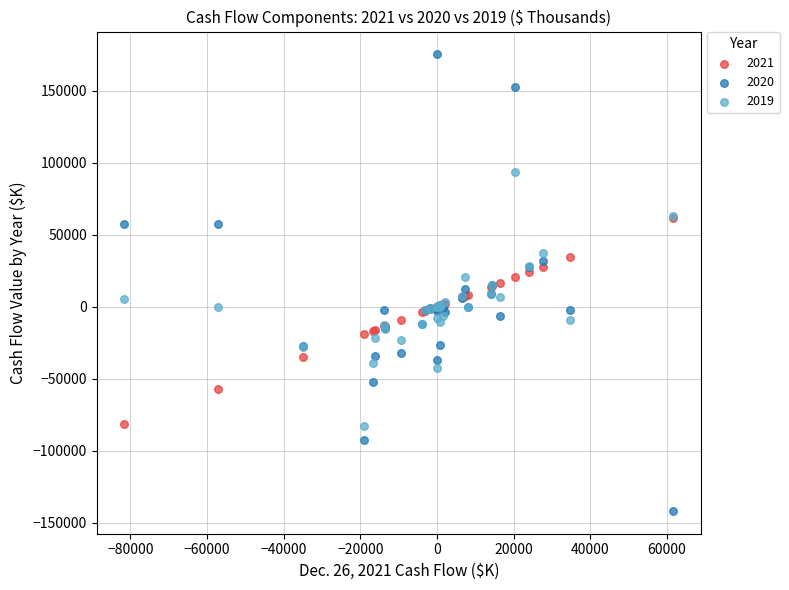

Which series has the widest spread of Y values?

2020